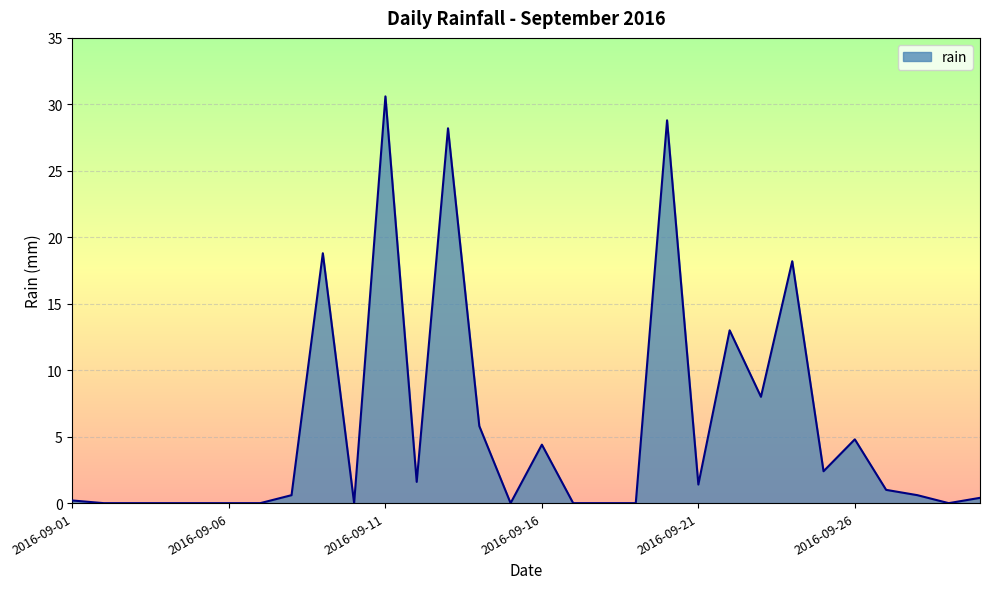

Reading left to right, transcribe all the data shown in this chart.

0.2	0.0	0.0	0.0	0.0	0.0	0.0	0.6	18.8	0.0	30.6	1.6	28.2	5.8	0.0	4.4	0.0	0.0	0.0	28.8	1.4	13.0	8.0	18.2	2.4	4.8	1.0	0.6	0.0	0.4